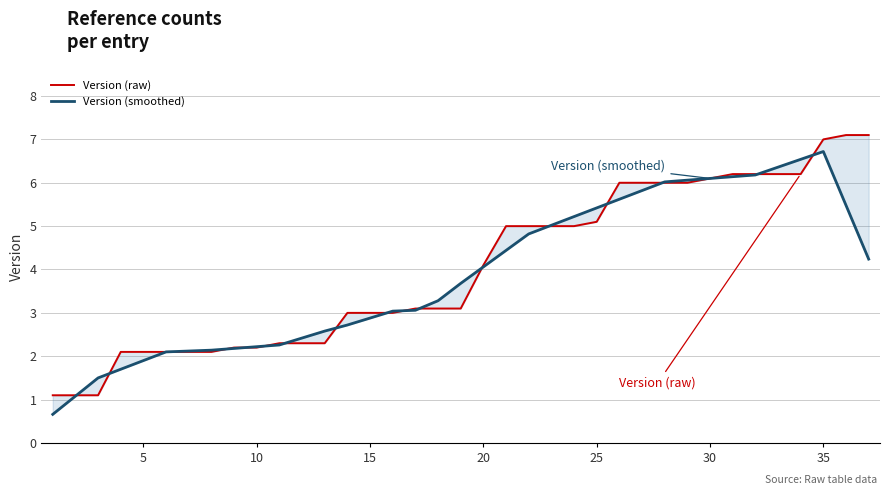

What is the difference between the maximum and second lowest values in the Version (smoothed) series?

5.6